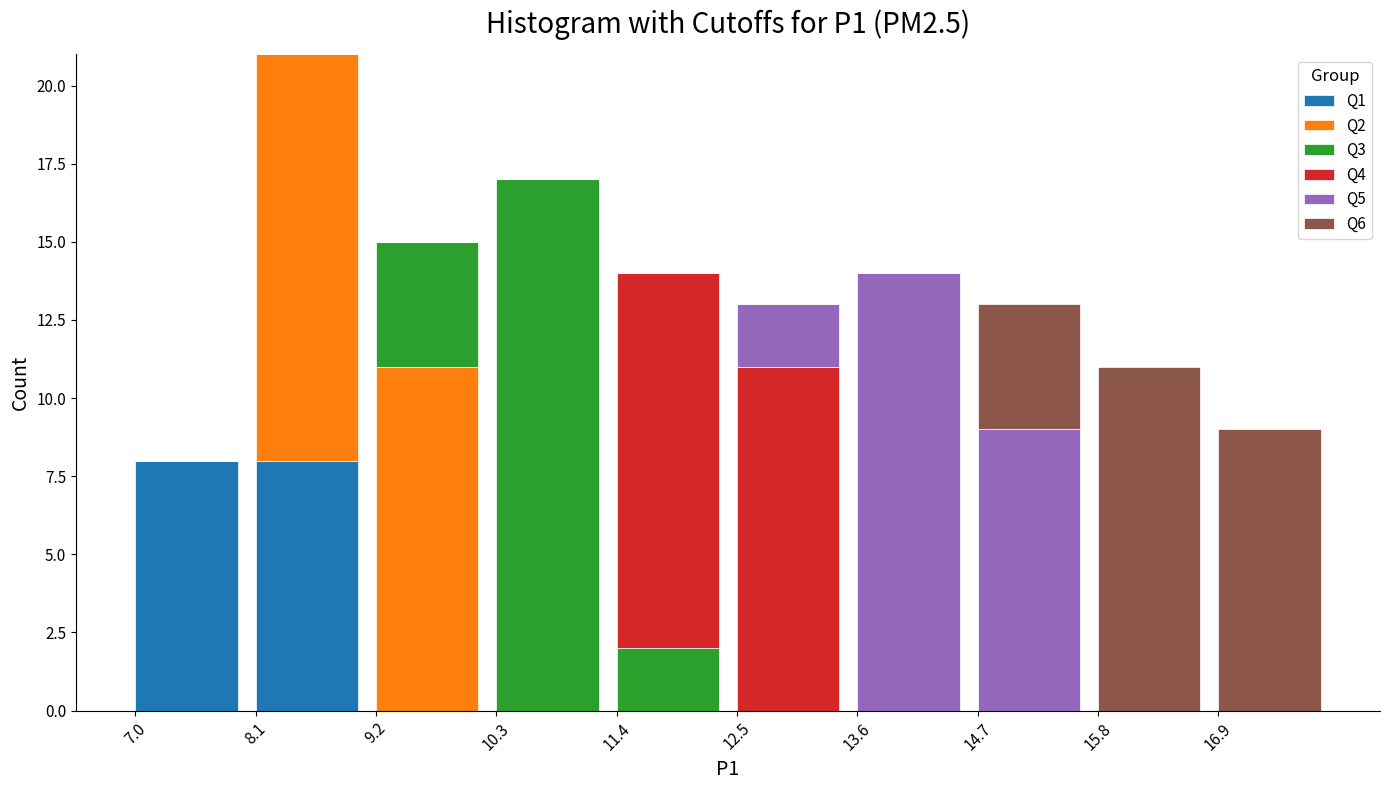

What is the total value across all series at 12.5?

13